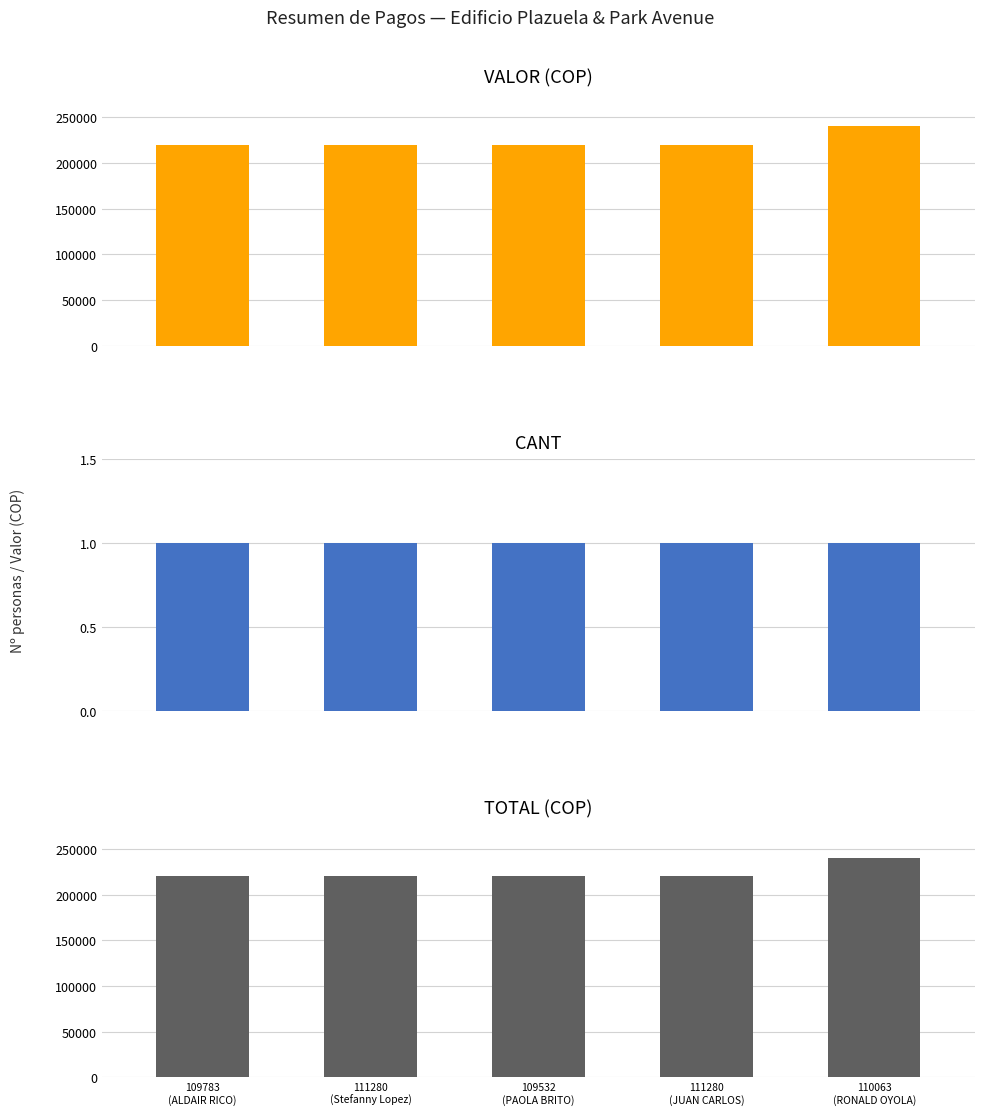

What is the total value across all series at 109532
(PAOLA BRITO)?

440001